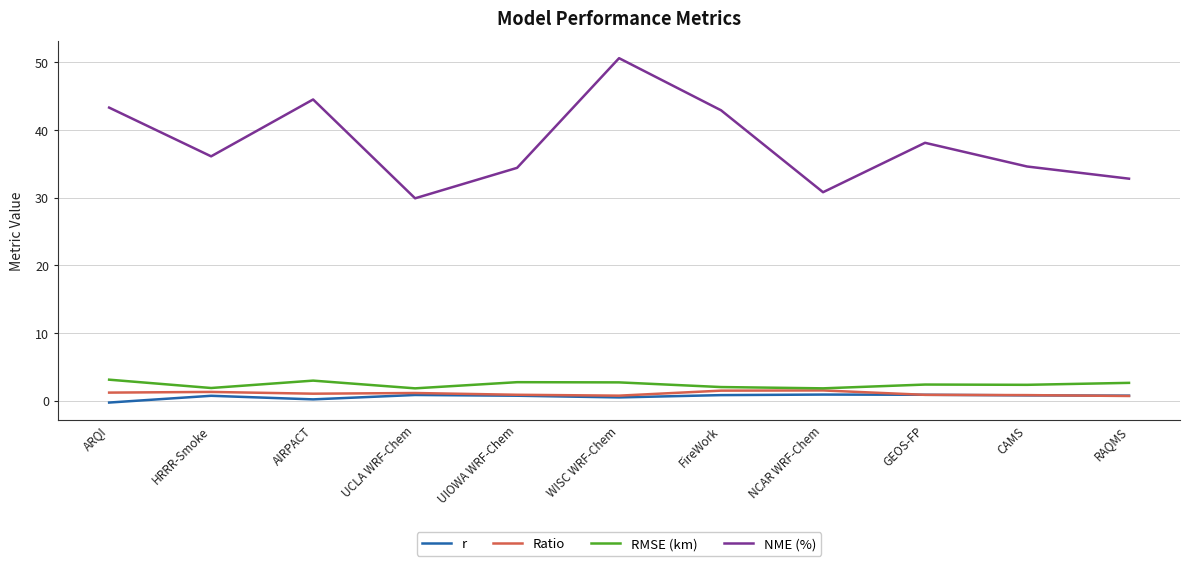

How many lines are shown in the chart?

4